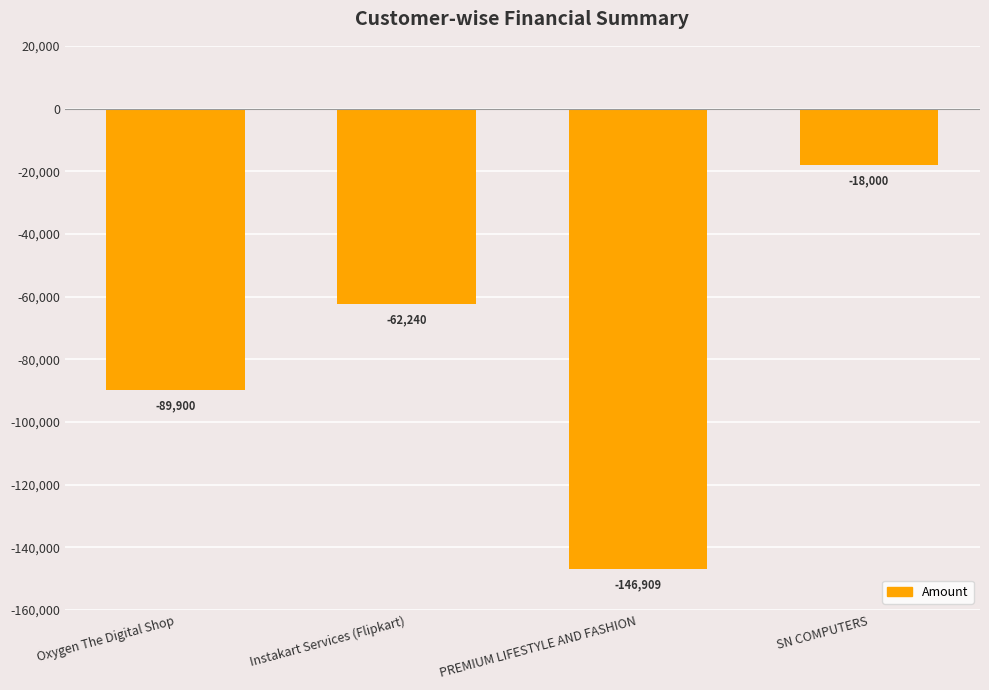

What is the label of the 4th bar from the right?

Oxygen The Digital Shop